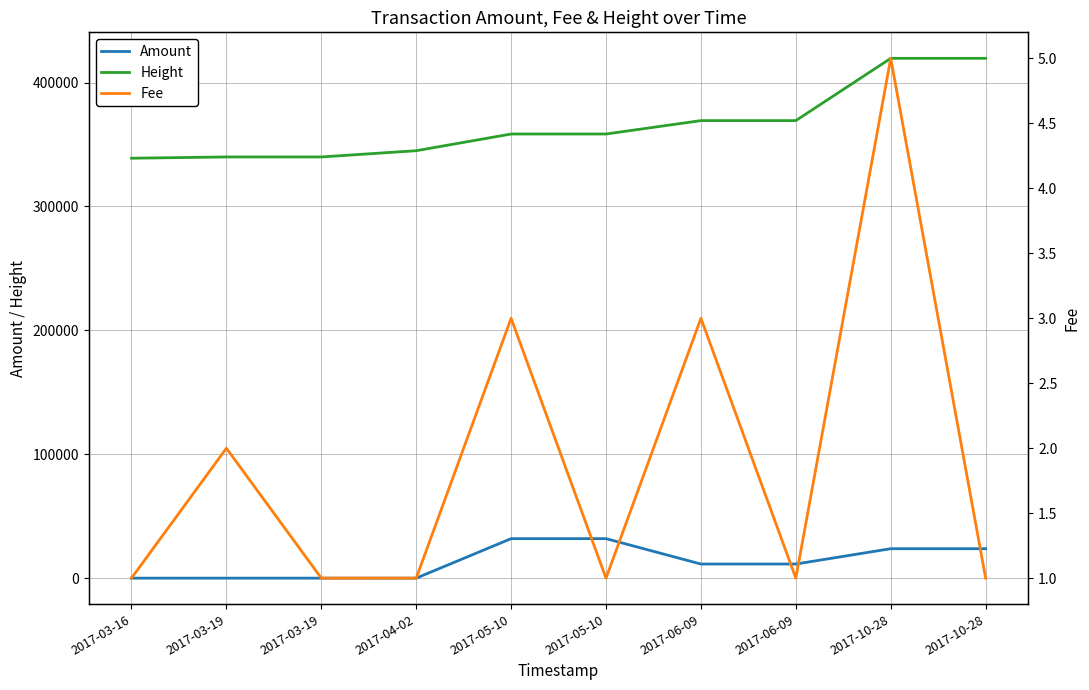

What is the label of the 3rd point from the left?

2017-03-19